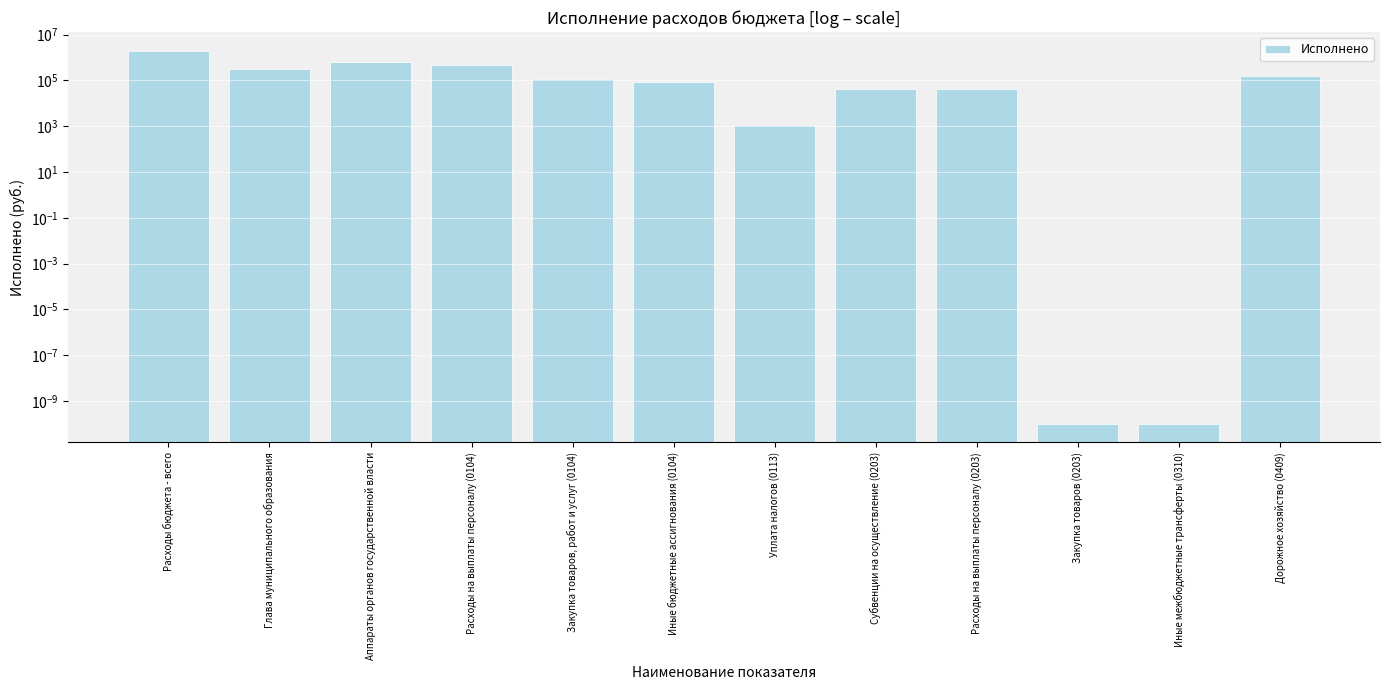

Which has a higher value, Субвенции на осуществление (0203) or Иные бюджетные ассигнования (0104)?

Иные бюджетные ассигнования (0104)